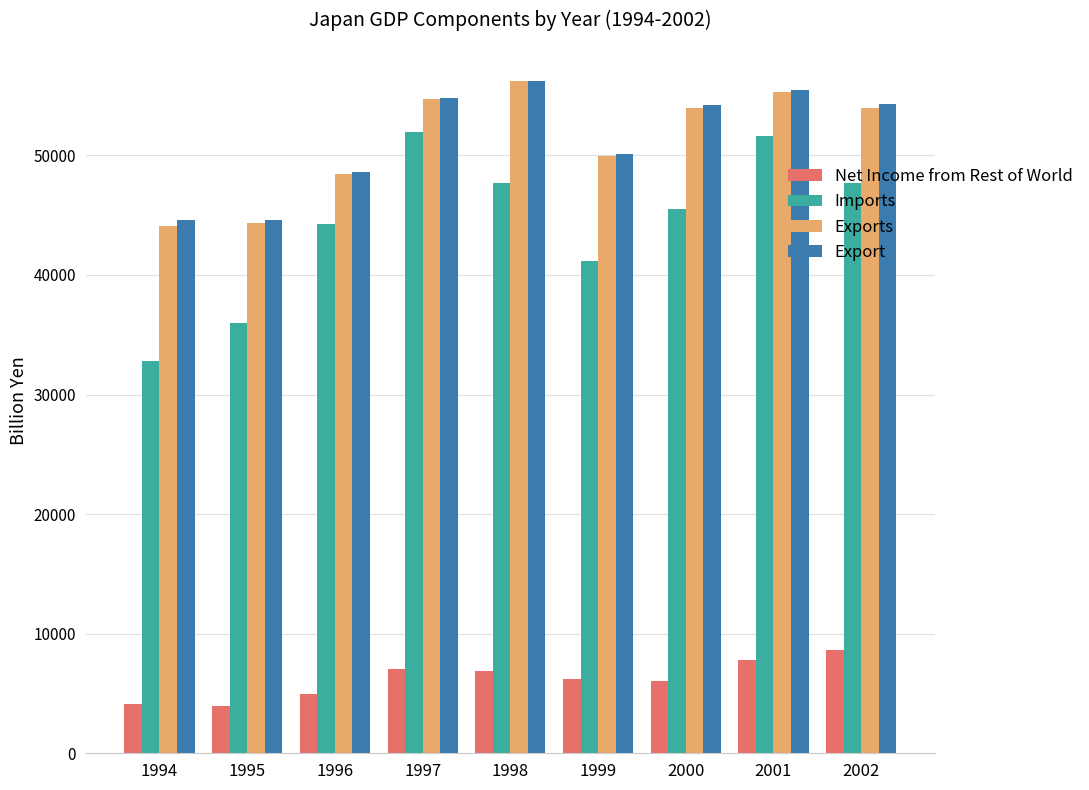

What is the smallest value displayed?

3956.1